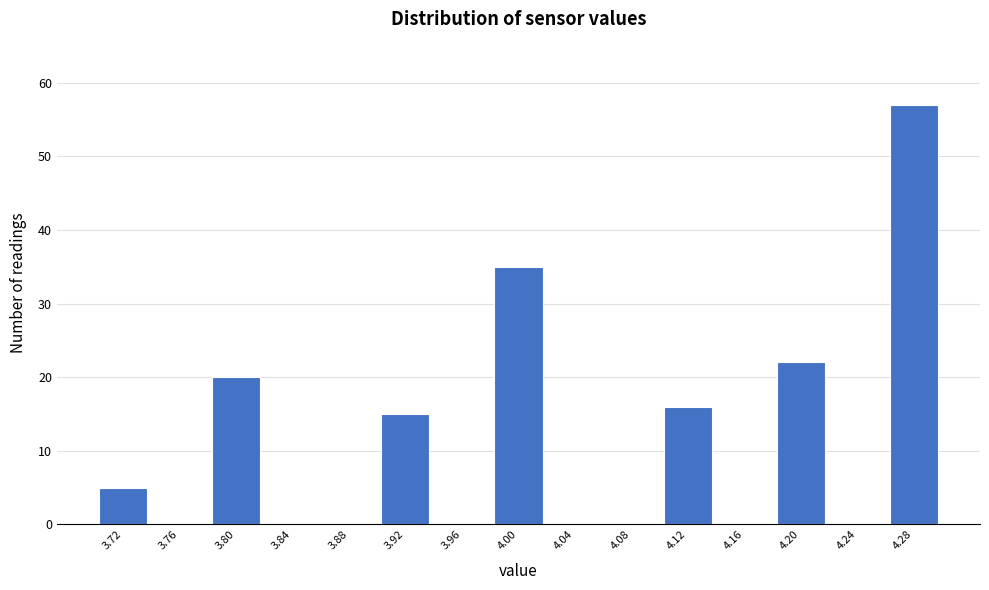

Over which range of the x-axis is the bar tallest?

4.26 to 4.30